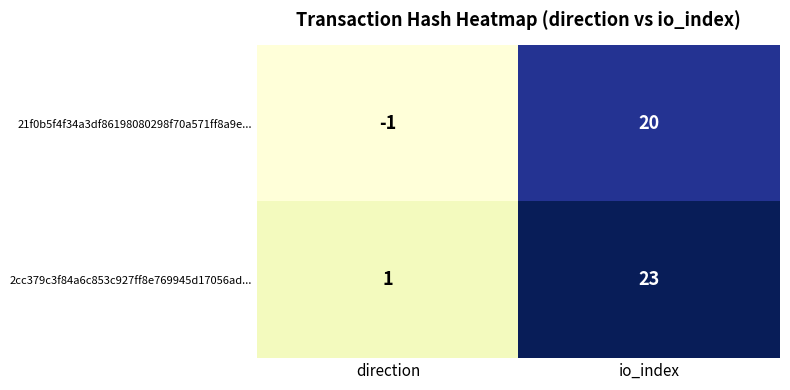

Between direction and io_index, which series saw the biggest shift?

2cc379c3f84a6c853c927ff8e769945d17056ad...